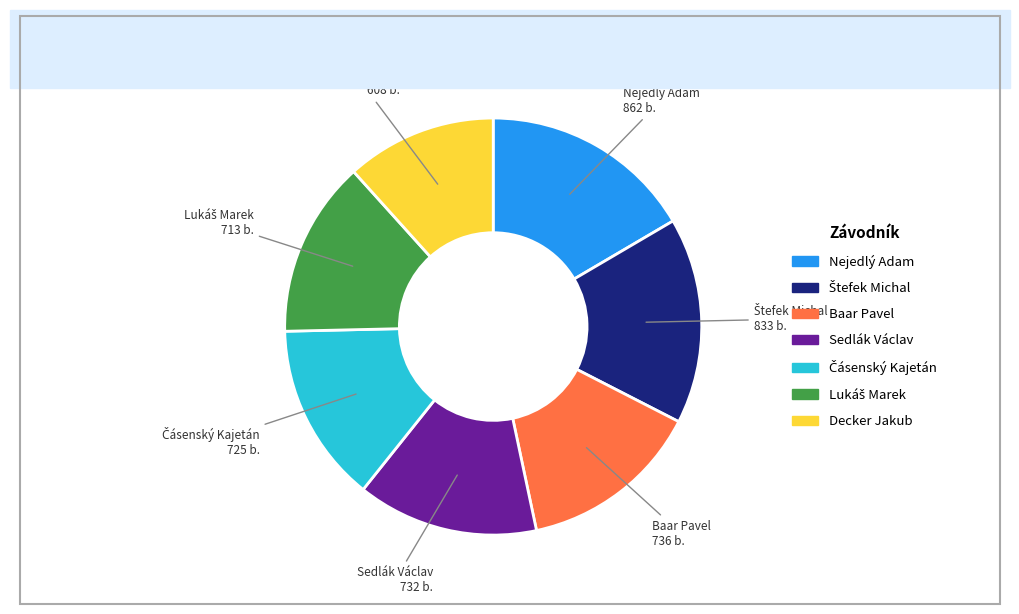

Count the number of slices in the pie.

7